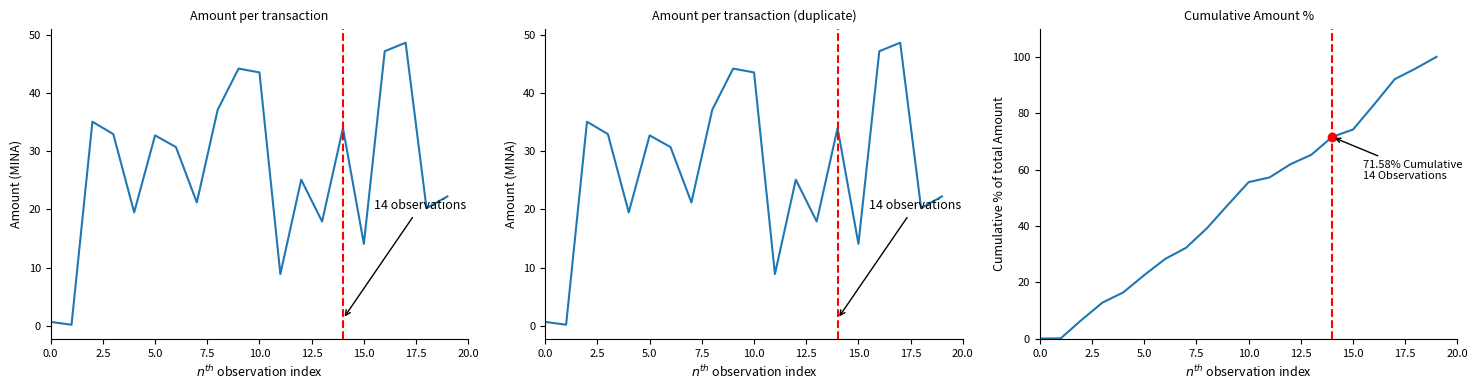

Where does the Cumulative % Amount series first go above 55?

10